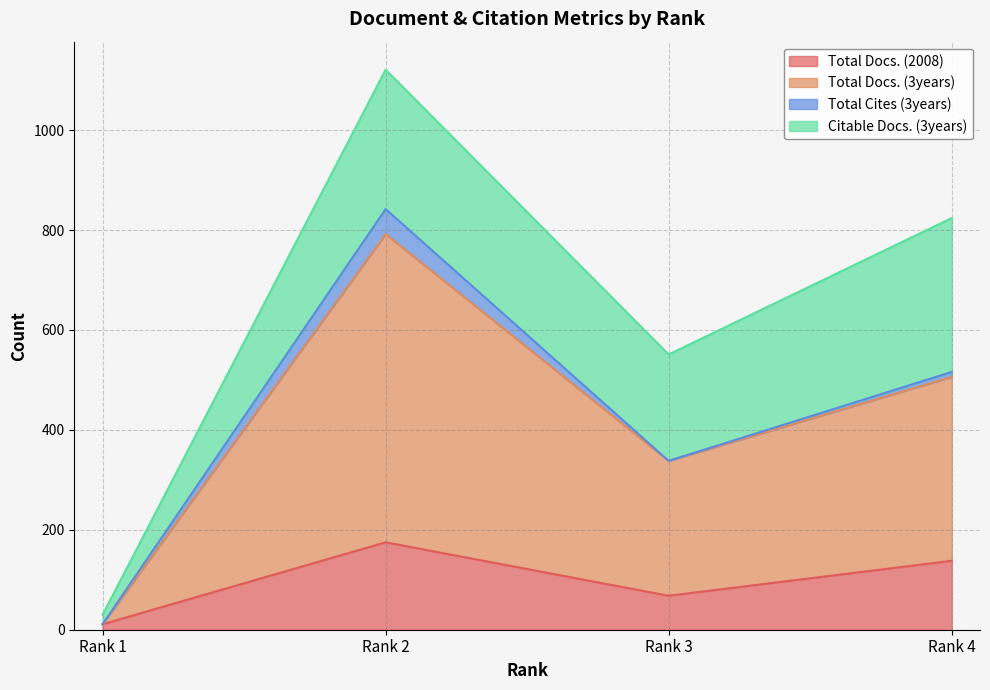

Count the Total Docs. (2008) values in the range 68 to 175.

3